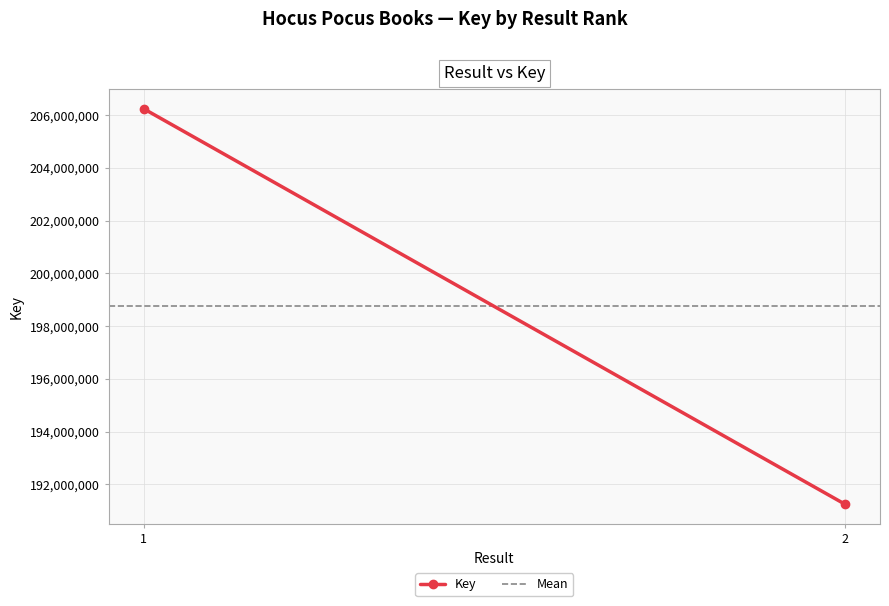

The Mean series shows 64735921 at 1. True or false?

False